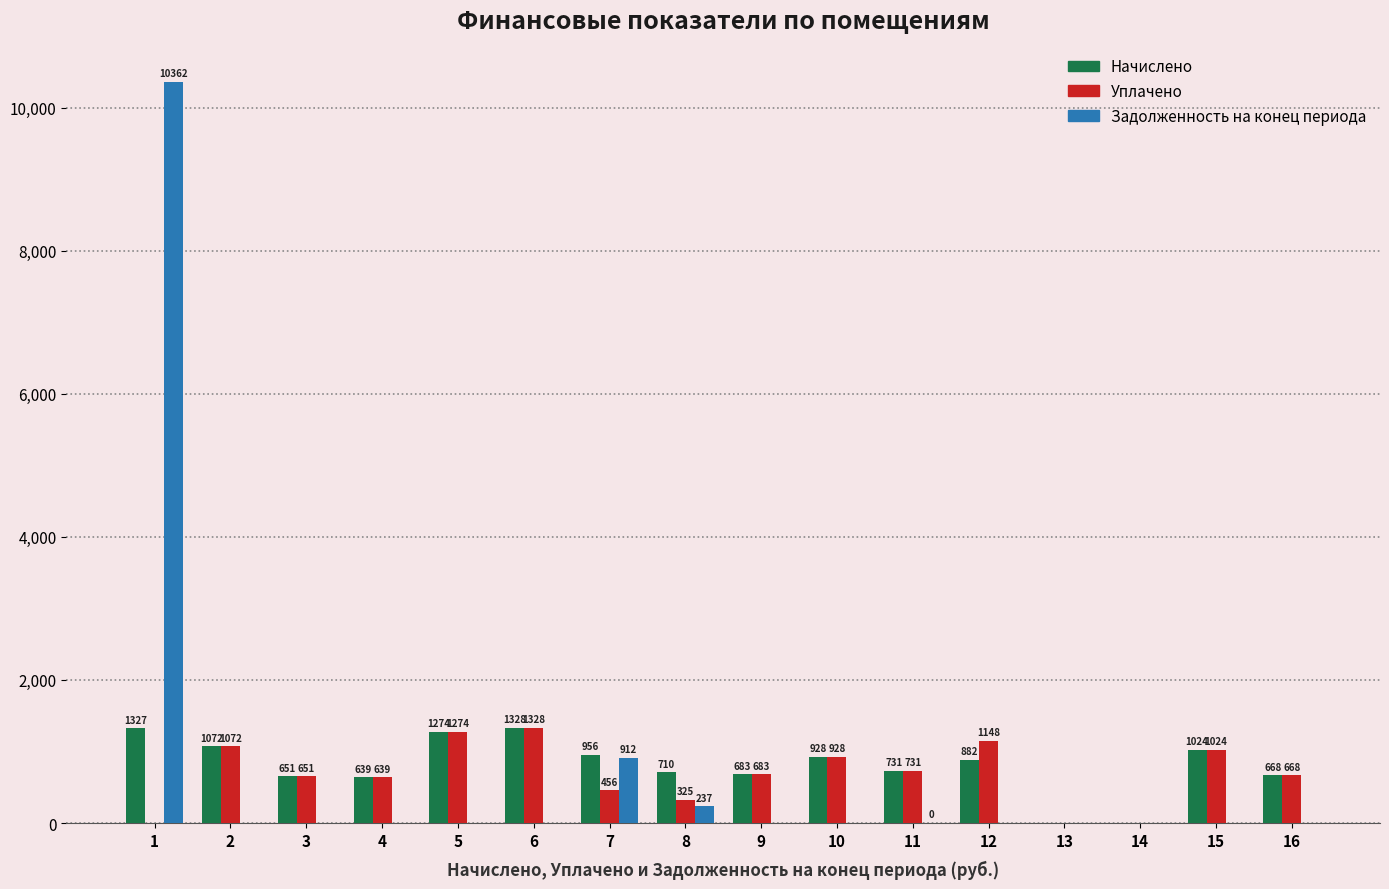

What is the greatest value displayed?

10362.4